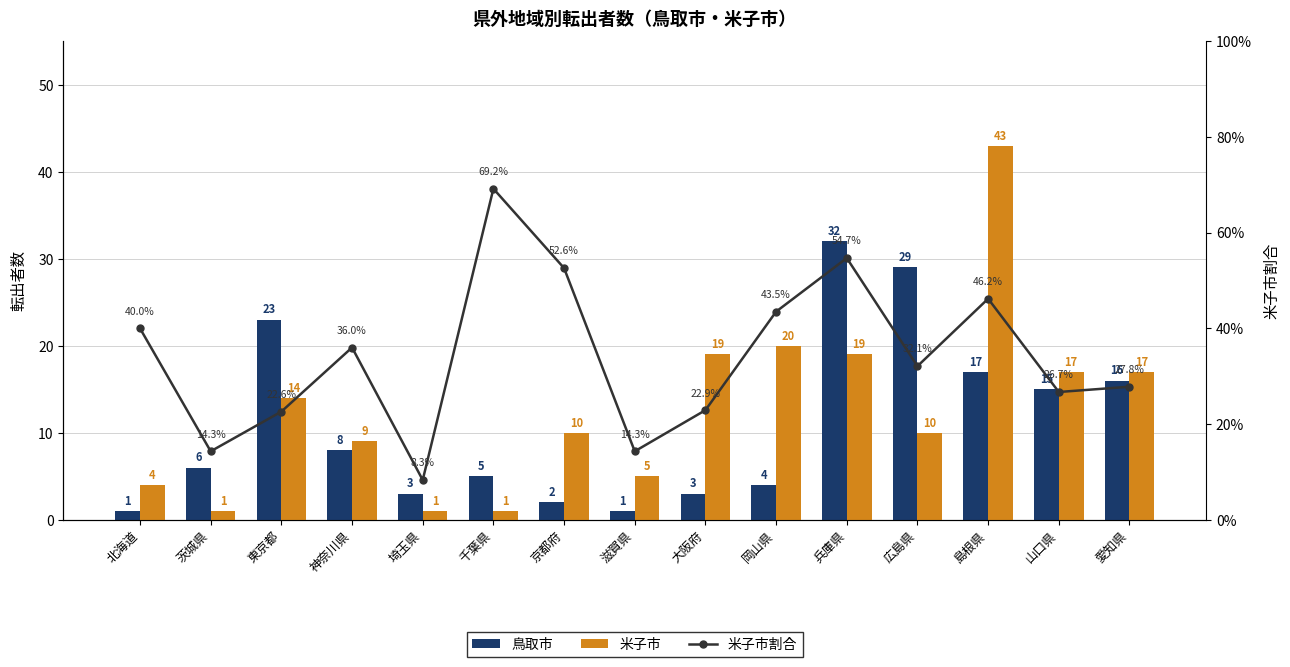

Is the value of 米子市 at 山口県 greater than the value of 鳥取市 at 島根県?

No